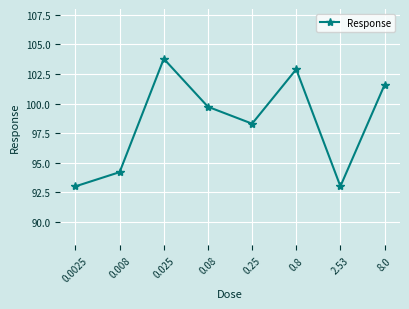

What is the average value?

98.3